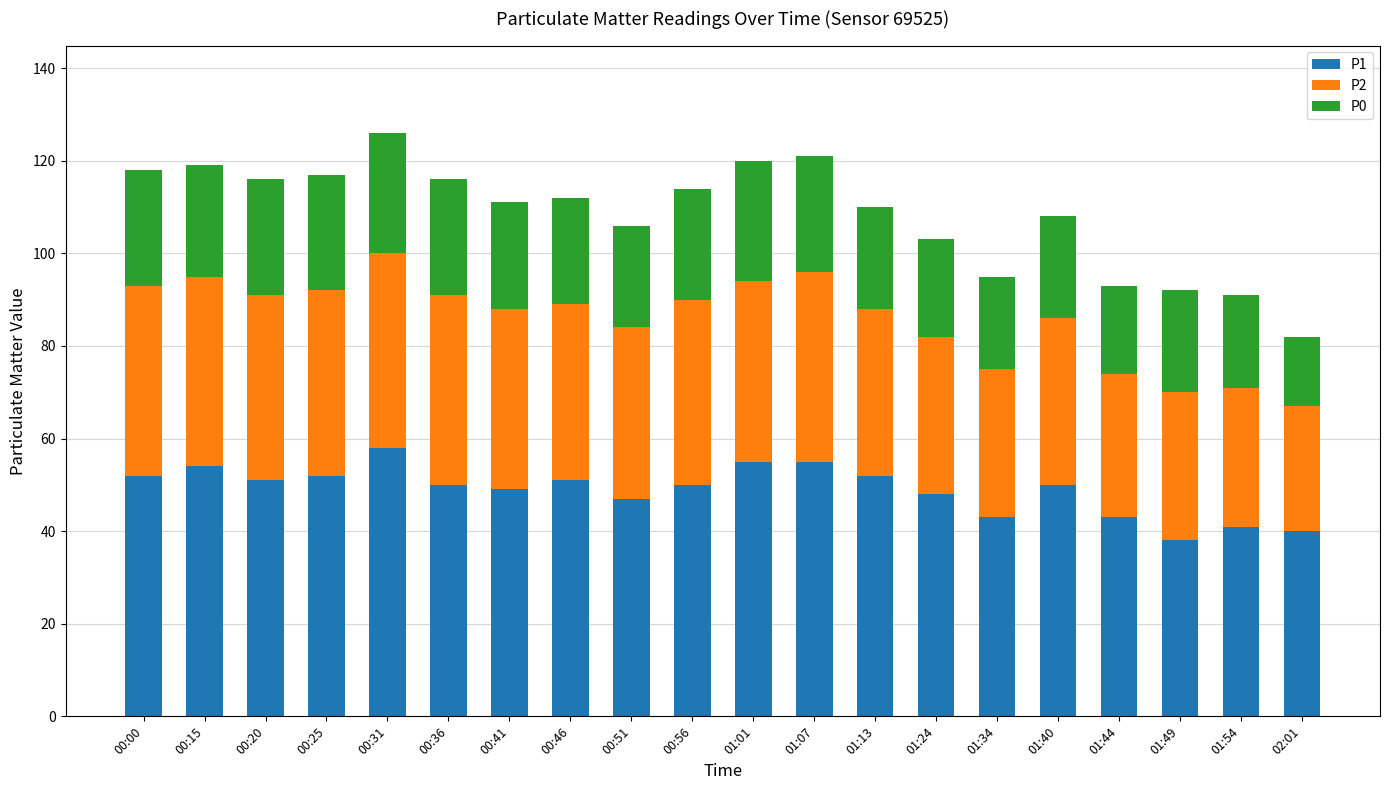

Read the P1 value at 00:00, to the nearest 5.

50